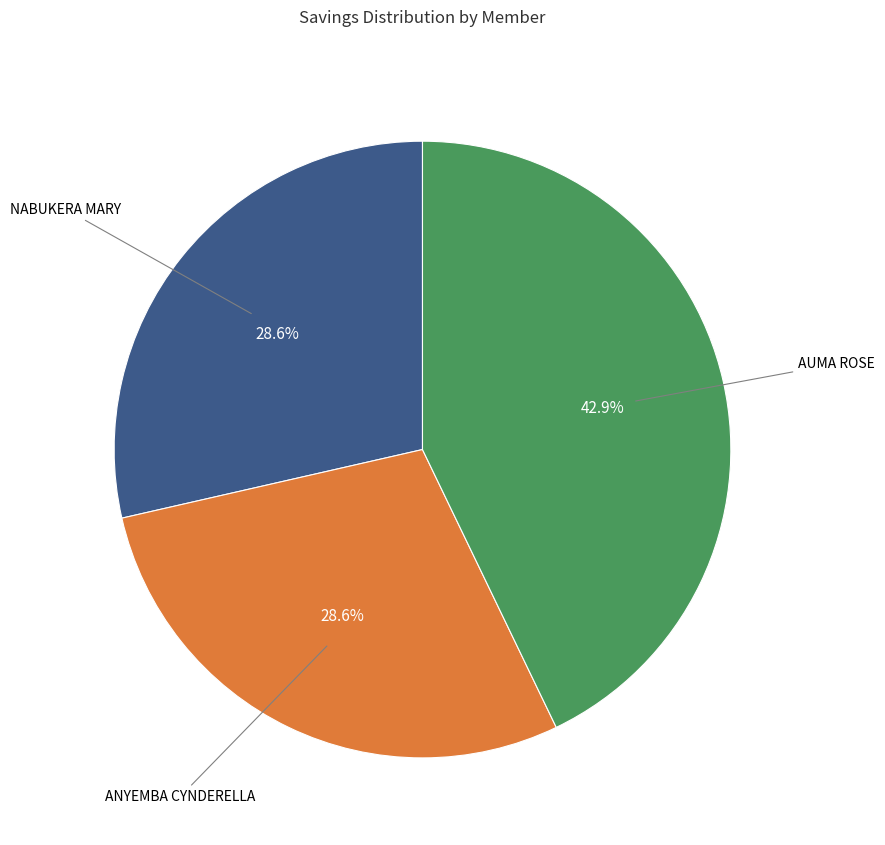

Do AUMA ROSE and NABUKERA MARY together represent more than half of the pie?

Yes